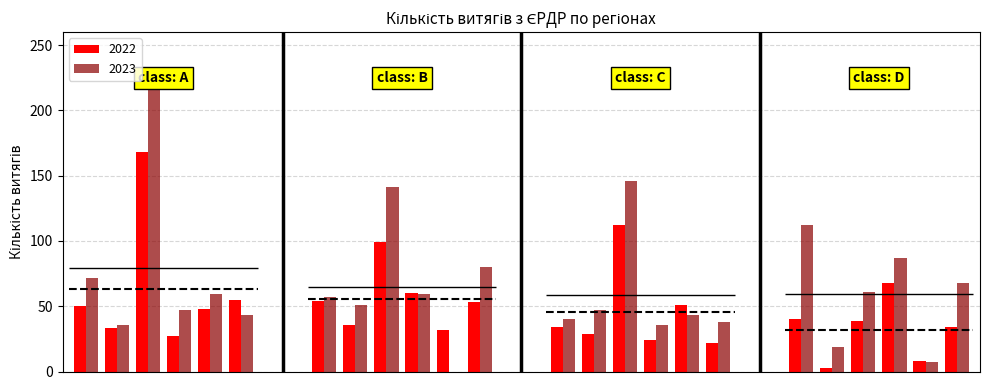

Reading right to left, list all the values displayed in this chart.

2022: 34	8	68	39	3	40	22	51	24	112	29	34	53	32	60	99	36	54	55	48	27	168	33	50
2023: 68	7	87	61	19	112	38	43	36	146	47	40	80	0	59	141	51	57	43	59	47	220	36	72